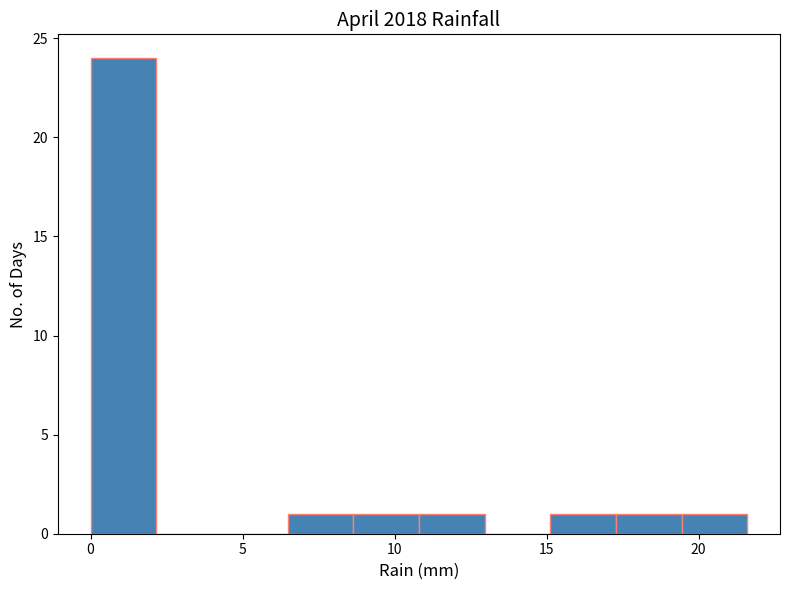

What is the height of the bar covering 19.5 to 21.5 on the x-axis? Neither the bar edges nor the heights are printed on the chart, so give them approximately, as read against the axes.

1